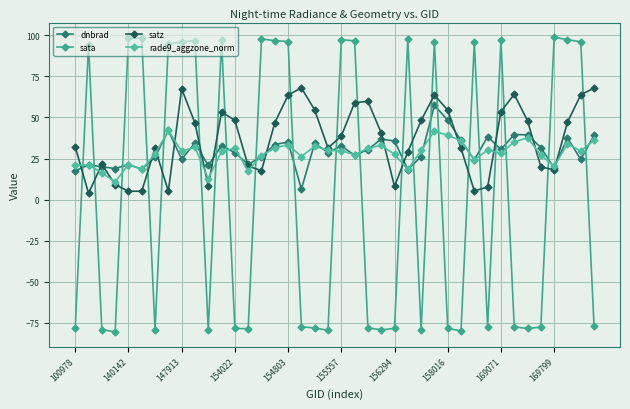

How many lines are shown in the chart?

4